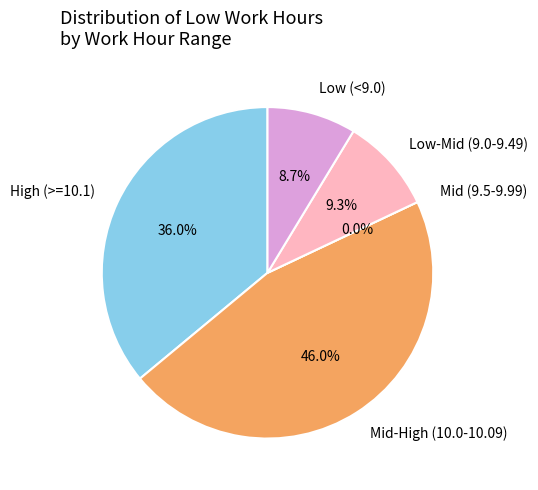

Does any single category account for the majority?

No